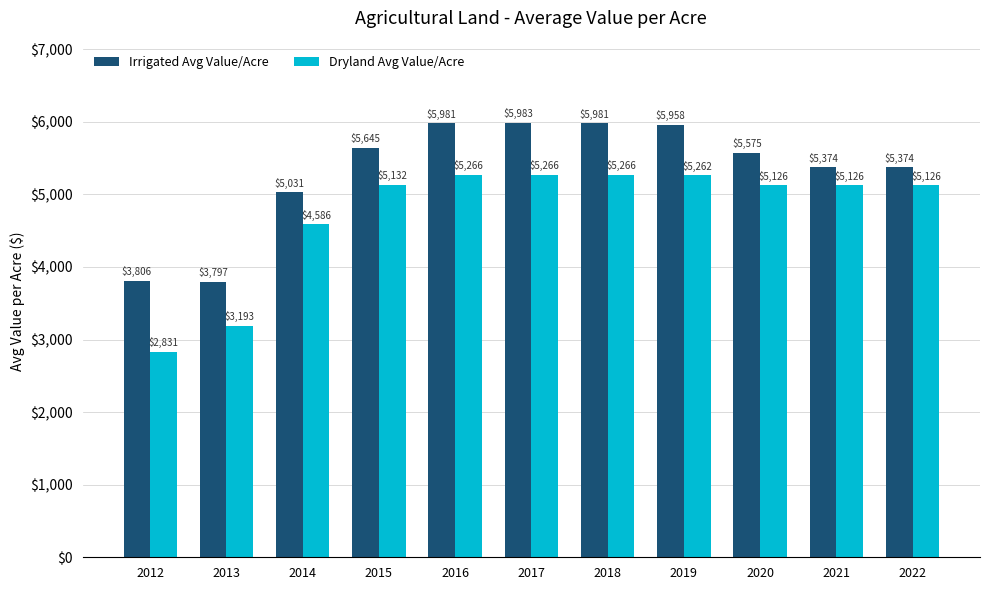

The value of Irrigated Avg Value/Acre at 2014 is 7677.9. True or false?

False